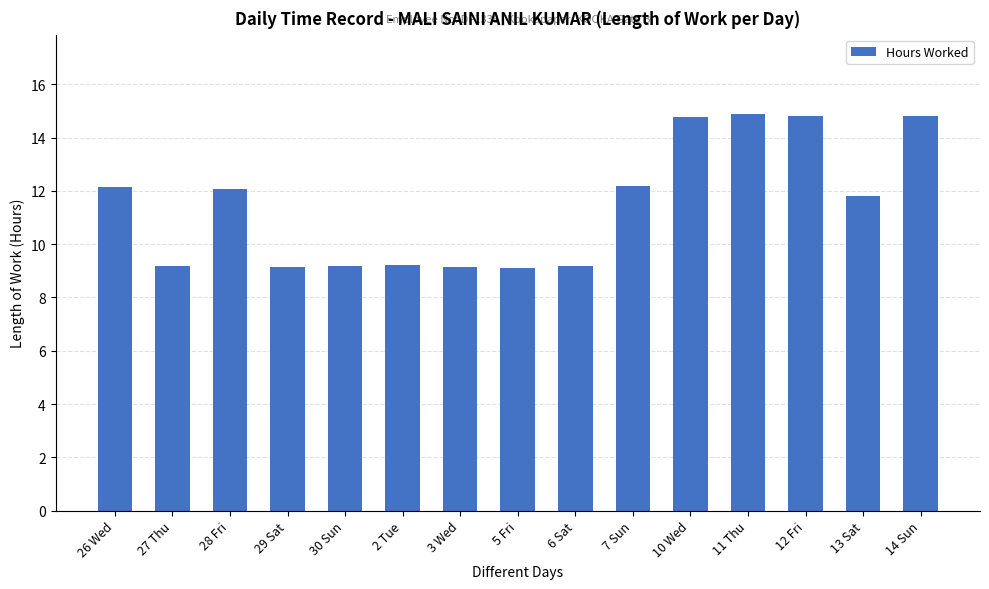

What value does the data have at 27 Thu?

9.2